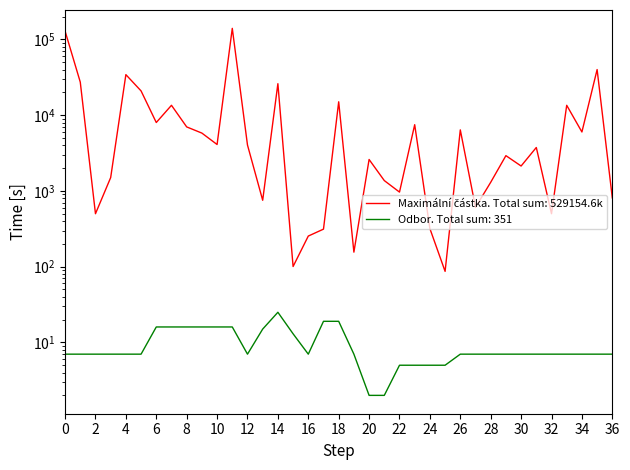

What is the greatest value displayed?

140000.0